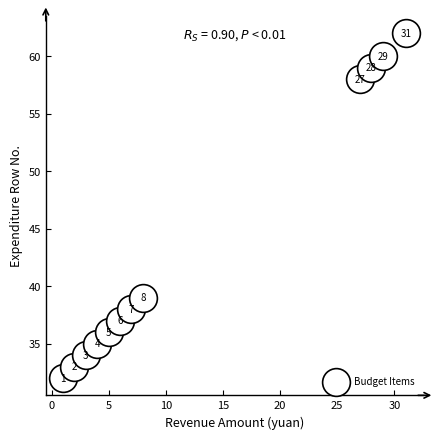

What Y value in the scatter plot is closest to 47?

39